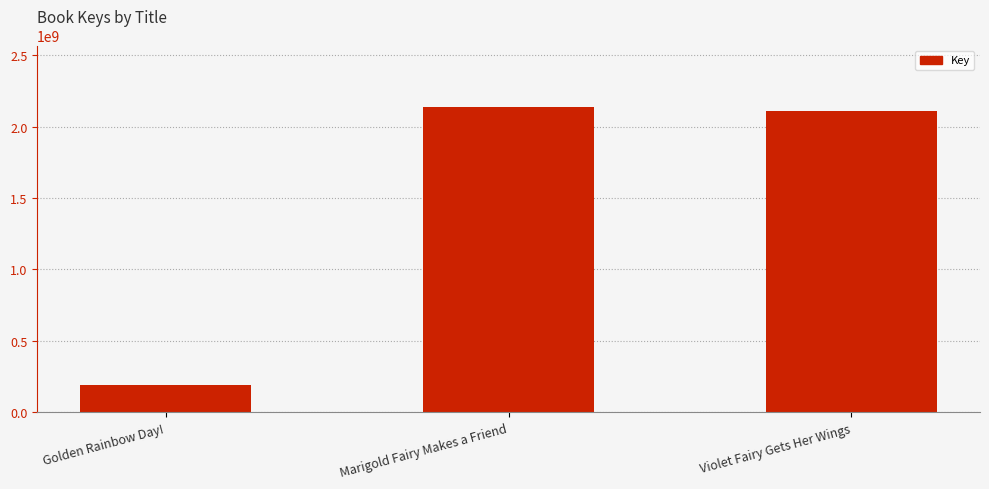

Approximately how many times larger is the value at Marigold Fairy Makes a Friend compared to Violet Fairy Gets Her Wings?

1.0